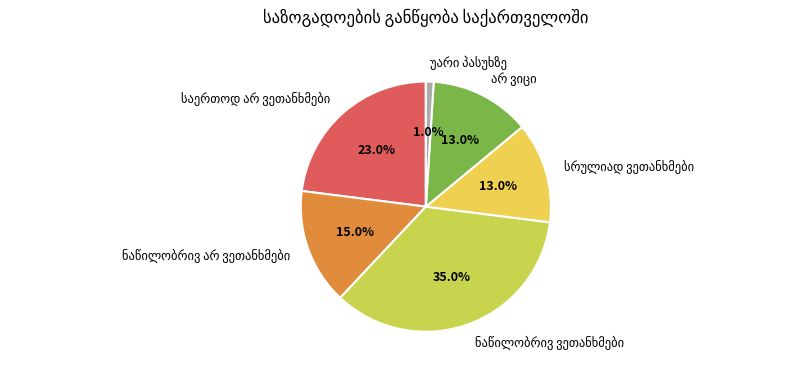

Is there a majority slice in this chart?

No